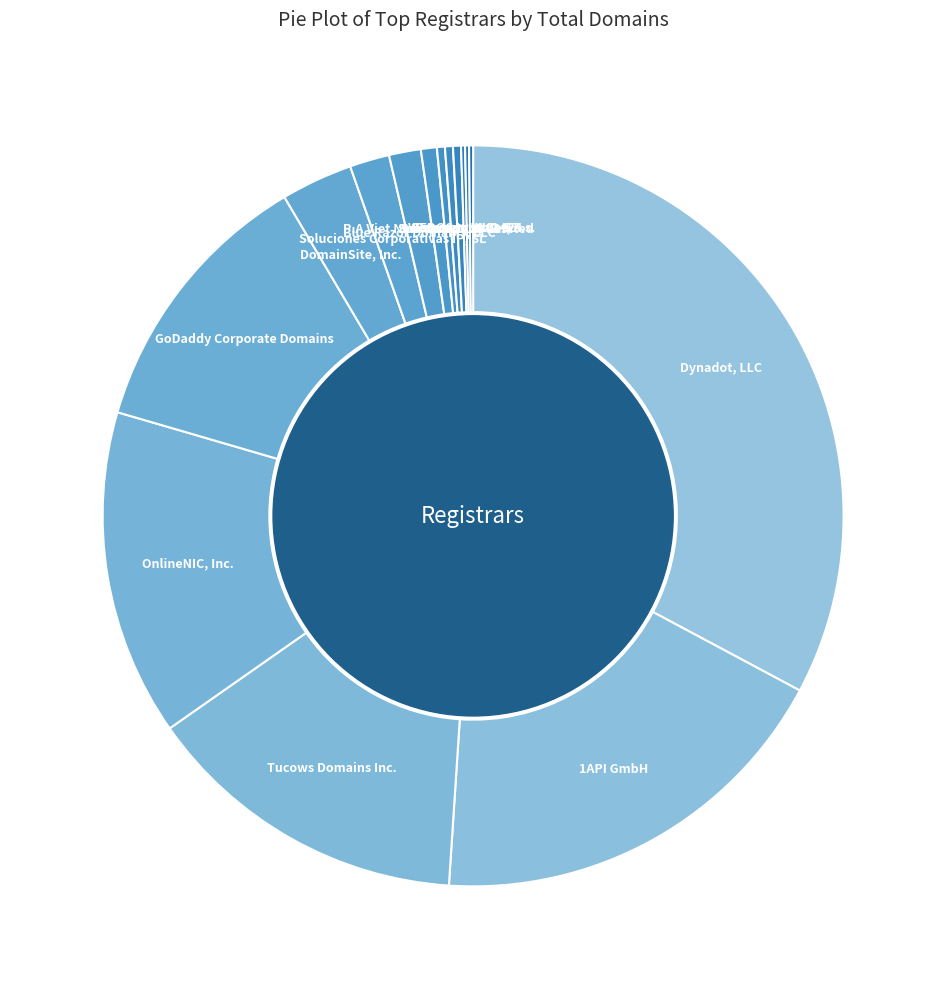

Is it true that Soluciones Corporativas IP, SL is 2% of the pie?

True